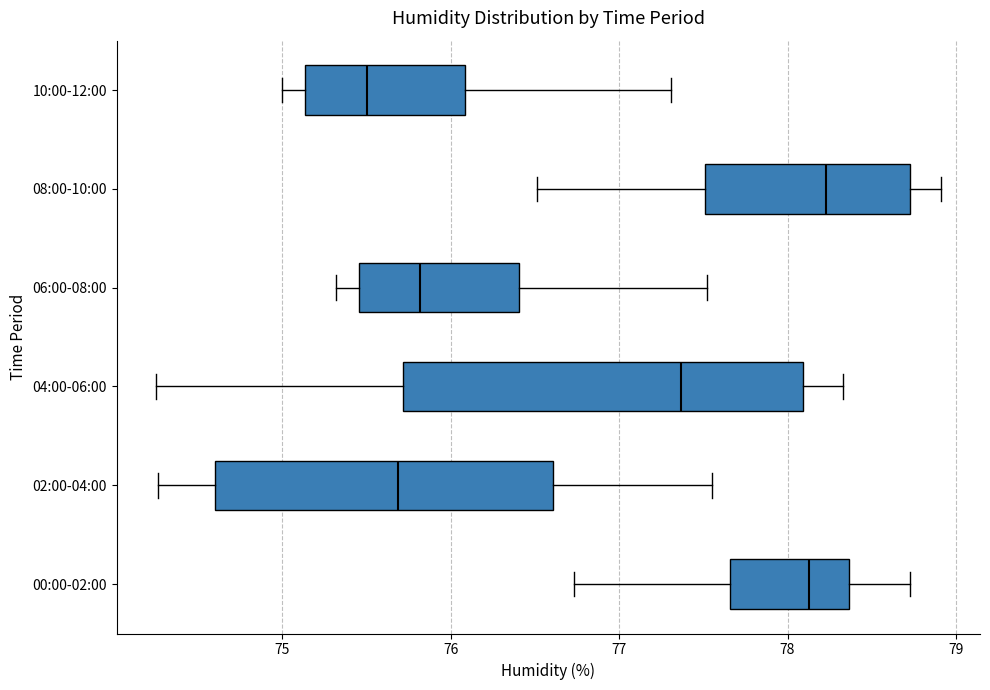

Comparing the boxes themselves (not the whiskers), which one is the widest?

04:00-06:00